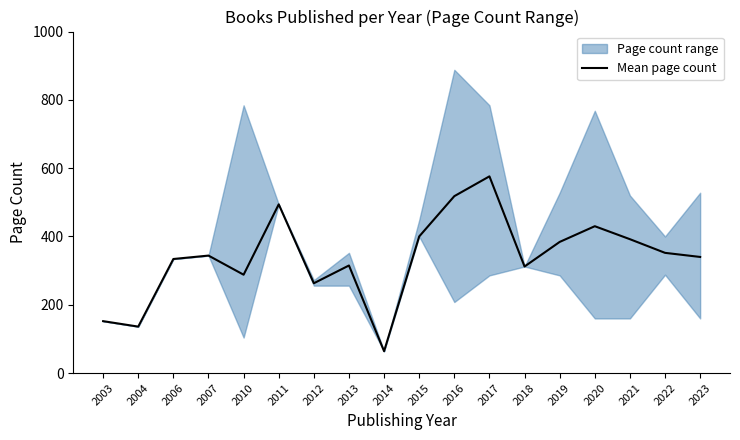

Reading right to left, list all the values displayed in this chart.

2023=340	2022=352	2021=392	2020=430	2019=384	2018=312	2017=576	2016=518	2015=400	2014=64	2013=315	2012=263	2011=494	2010=288	2007=344	2006=334	2004=136	2003=152